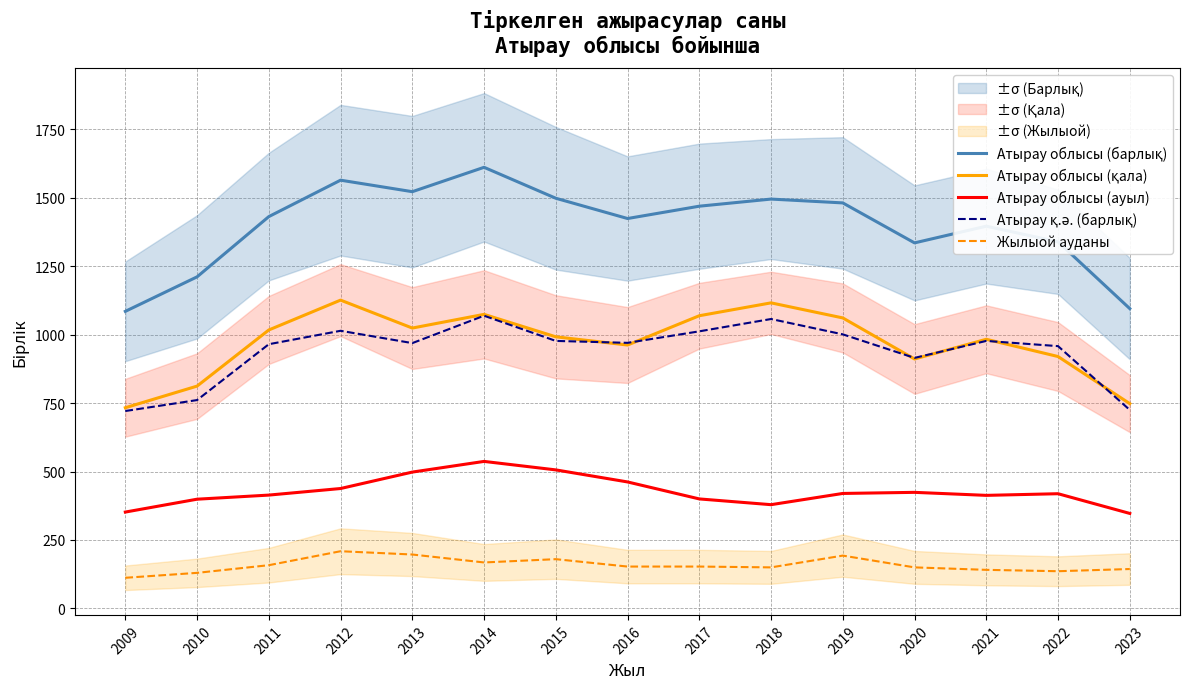

The value of Атырау қ.ә. (барлық) at 2014 is 1710. True or false?

False